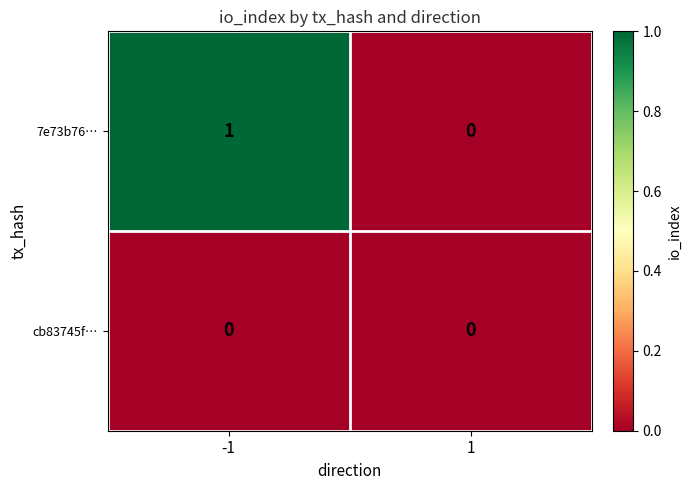

Reading left to right, extract all data points from this chart.

7e73b76…: 1	0
cb83745f…: 0	0